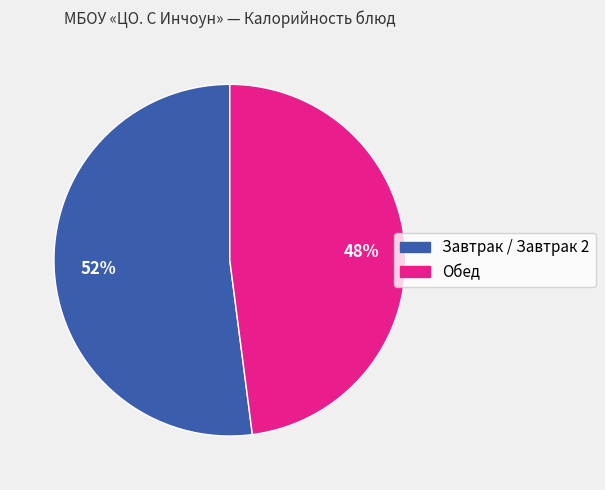

To the nearest percent, what is the average slice percentage?

50%